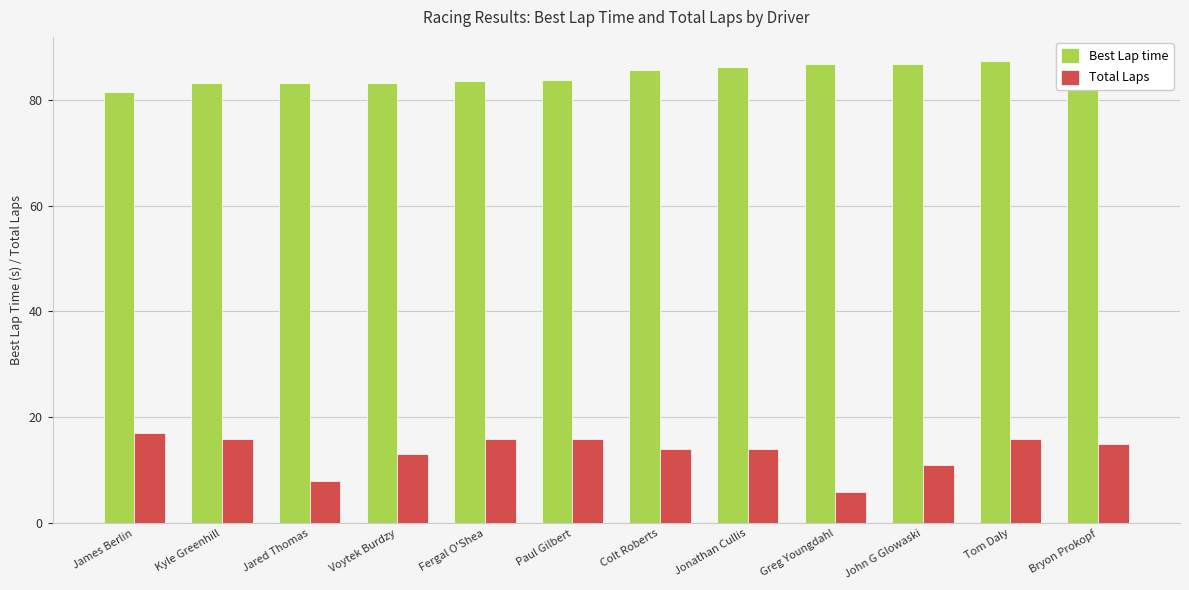

At which category is the sum across all series the highest?

Tom Daly